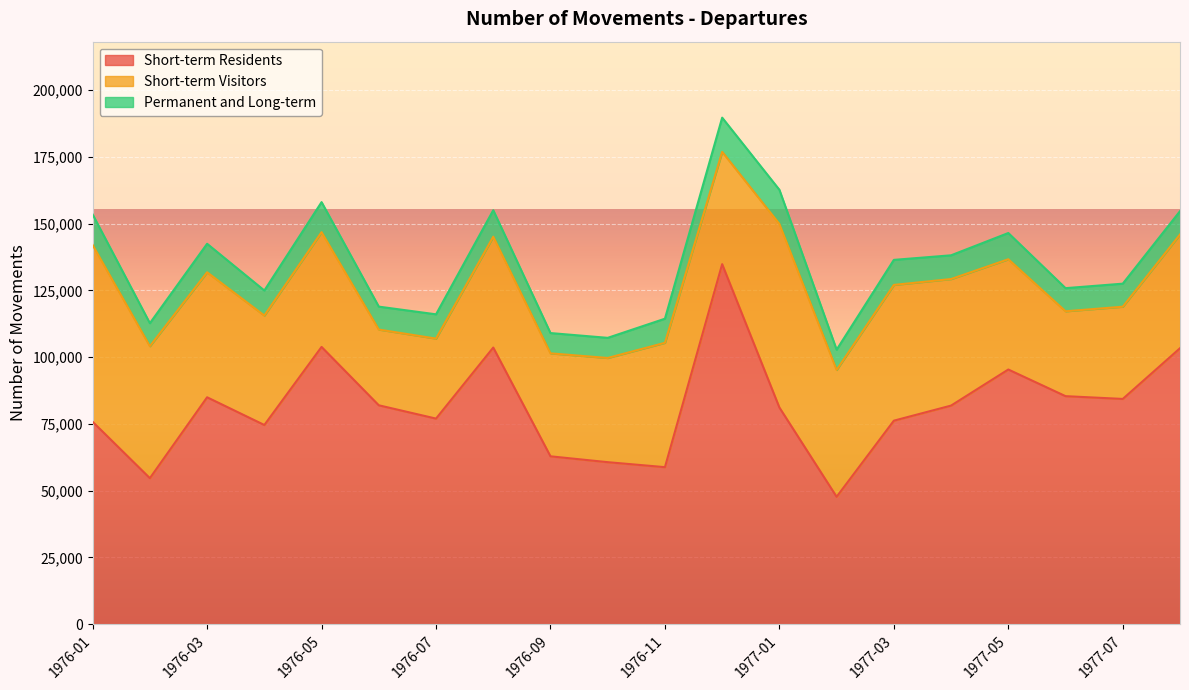

Rank the series by their maximum value, from highest to lowest.

Short-term Residents, Short-term Visitors, Permanent and Long-term